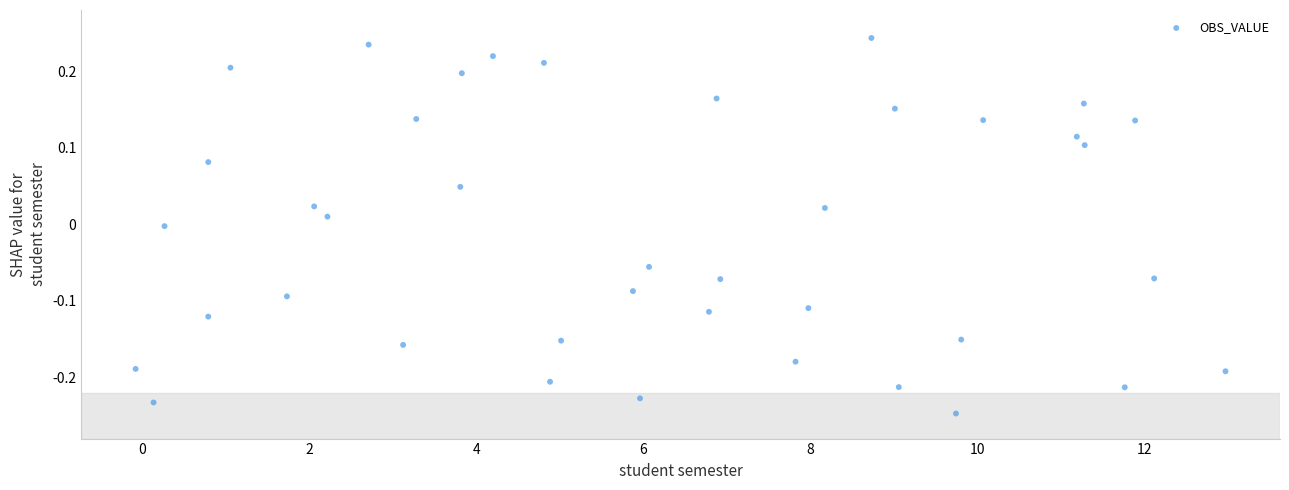

What is the range of X values (max minus min)?

13.0